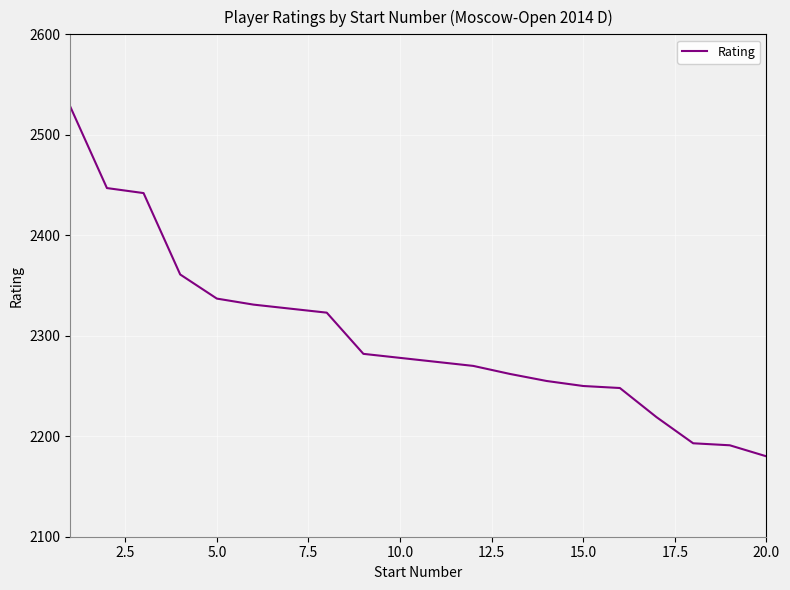

What is the maximum value shown in the chart?

2528